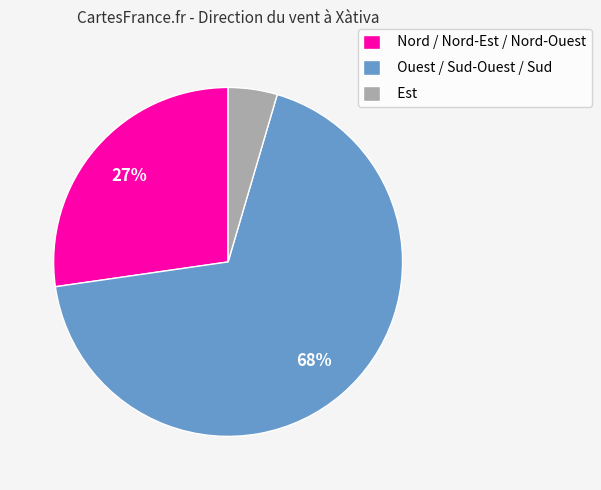

To the nearest percent, what percentage of the pie is Est?

5%